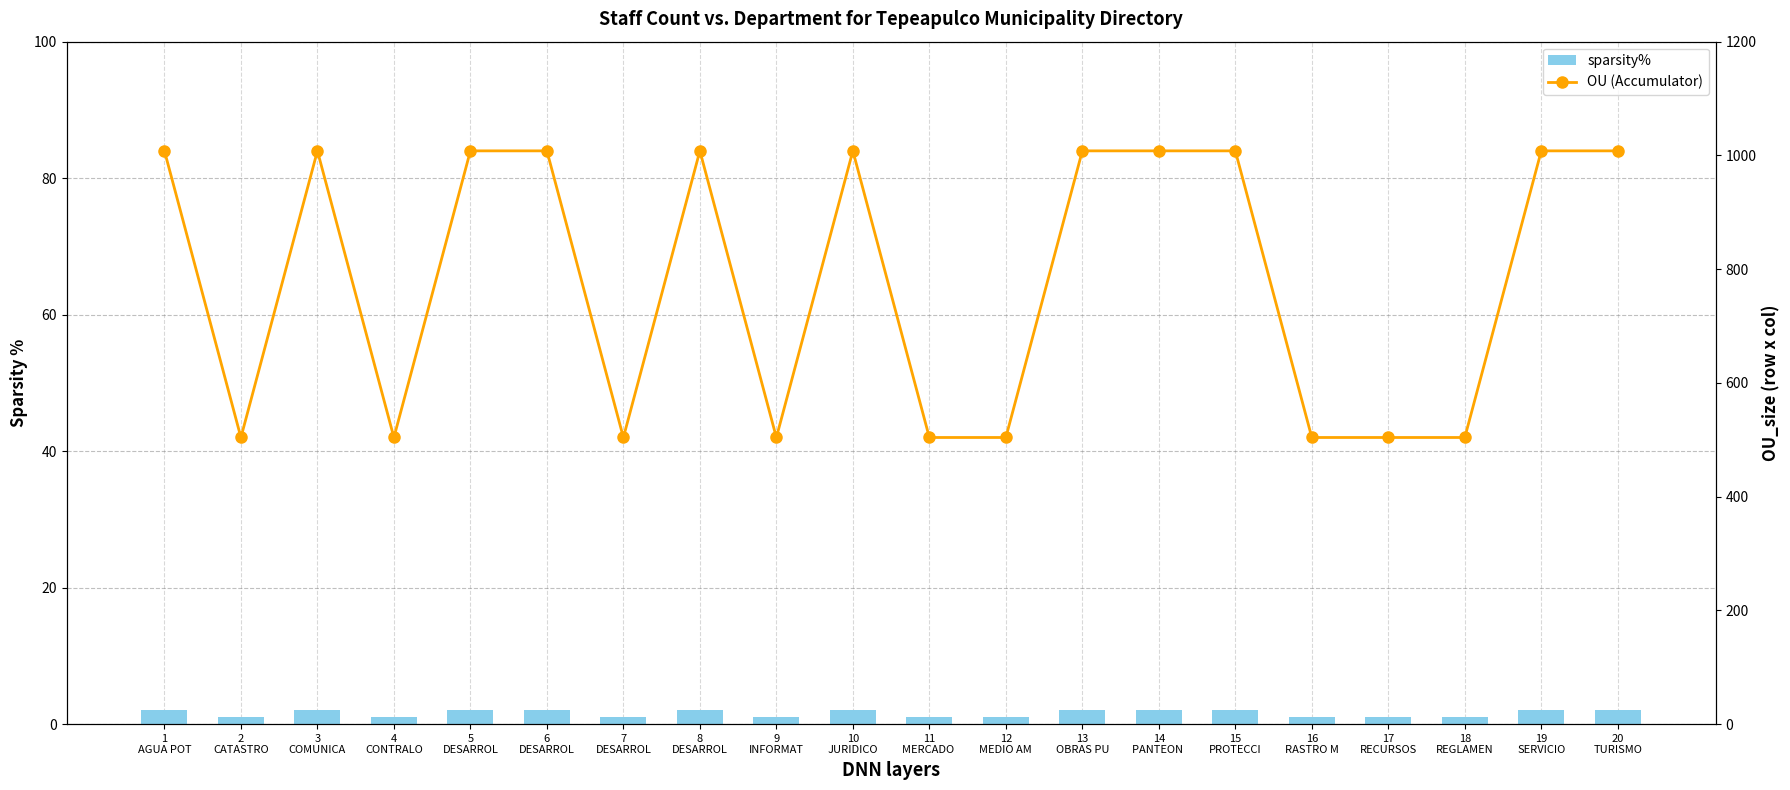

Rank the categories by OU (Accumulator) value from highest to lowest.

1
AGUA POT, 3
COMUNICA, 5
DESARROL, 6
DESARROL, 8
DESARROL, 10
JURIDICO, 13
OBRAS PU, 14
PANTEON , 15
PROTECCI, 19
SERVICIO, 20
TURISMO, 2
CATASTRO, 4
CONTRALO, 7
DESARROL, 9
INFORMAT, 11
MERCADO , 12
MEDIO AM, 16
RASTRO M, 17
RECURSOS, 18
REGLAMEN